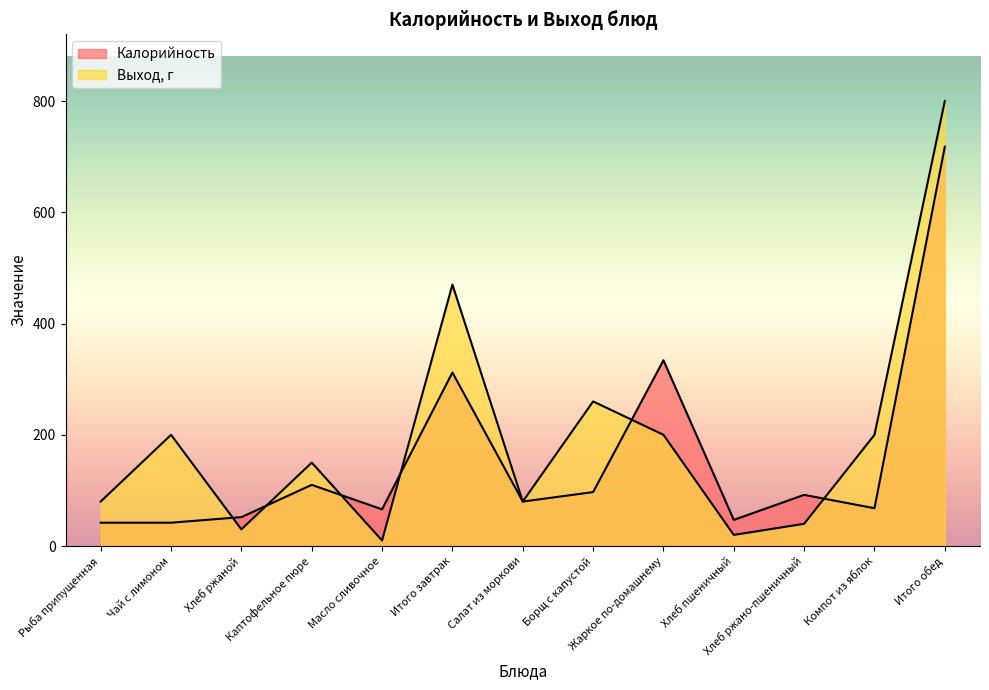

Rank the series by their maximum value, from highest to lowest.

Выход, г, Калорийность